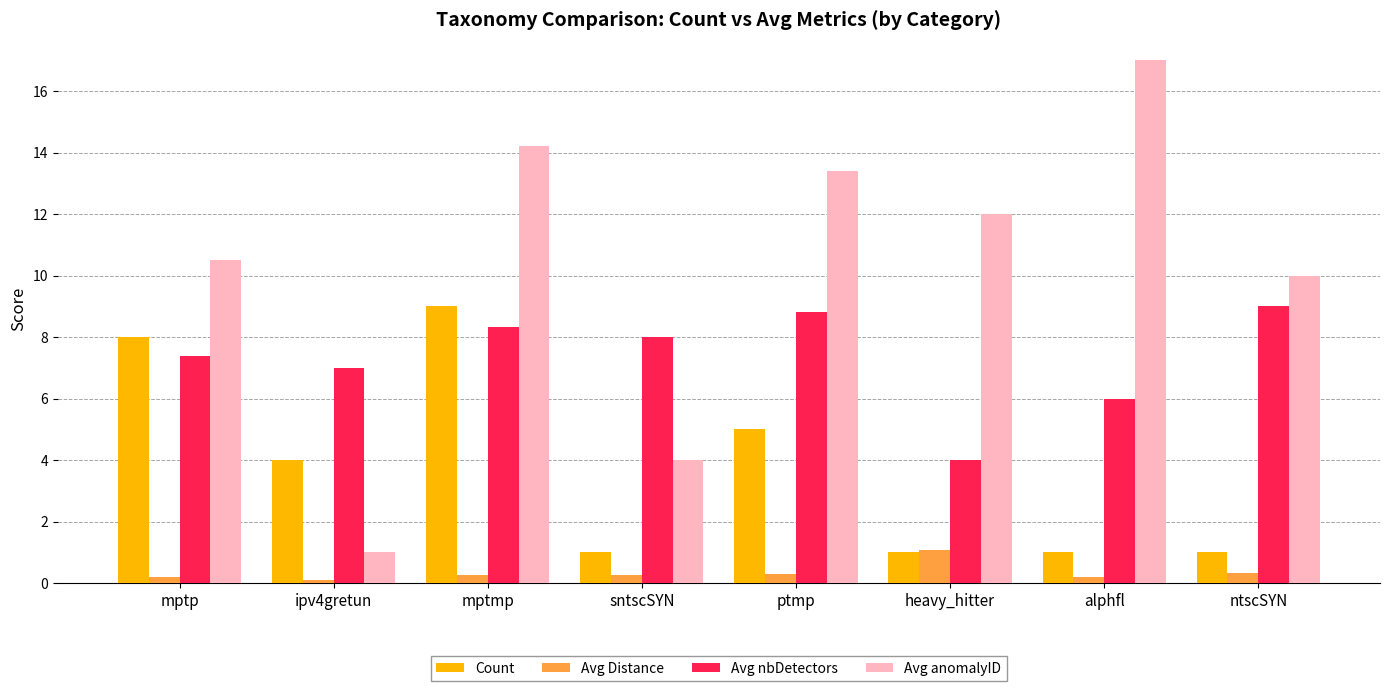

How many bars are there in each group?

4